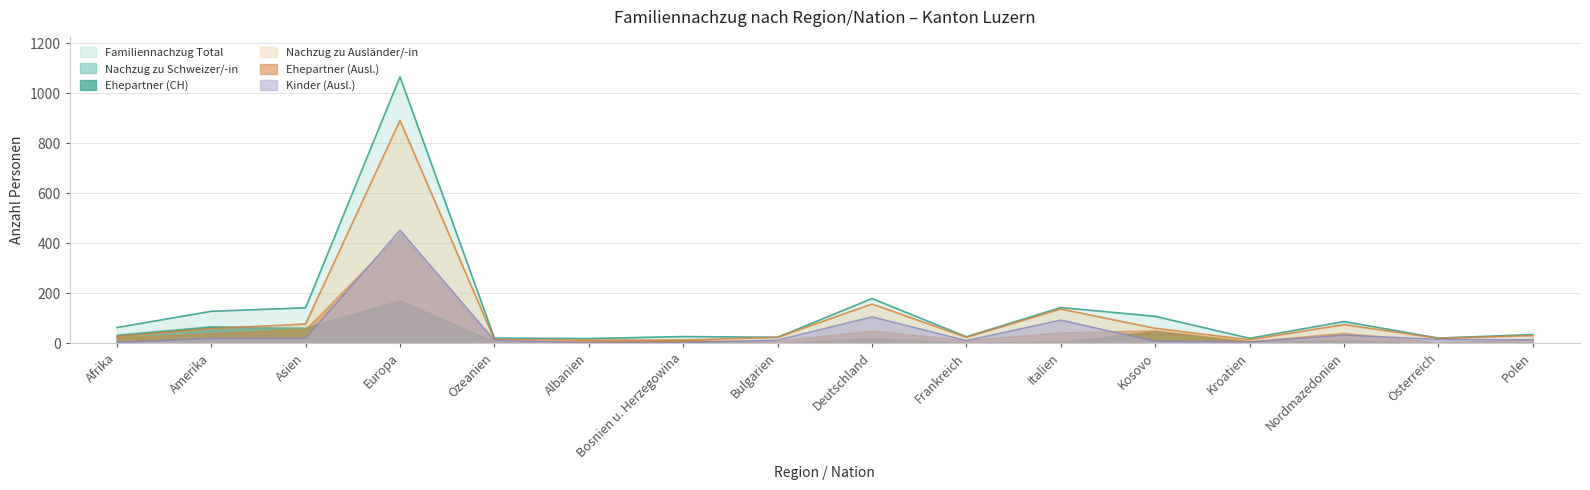

Does the chart have visible grid lines?

Yes